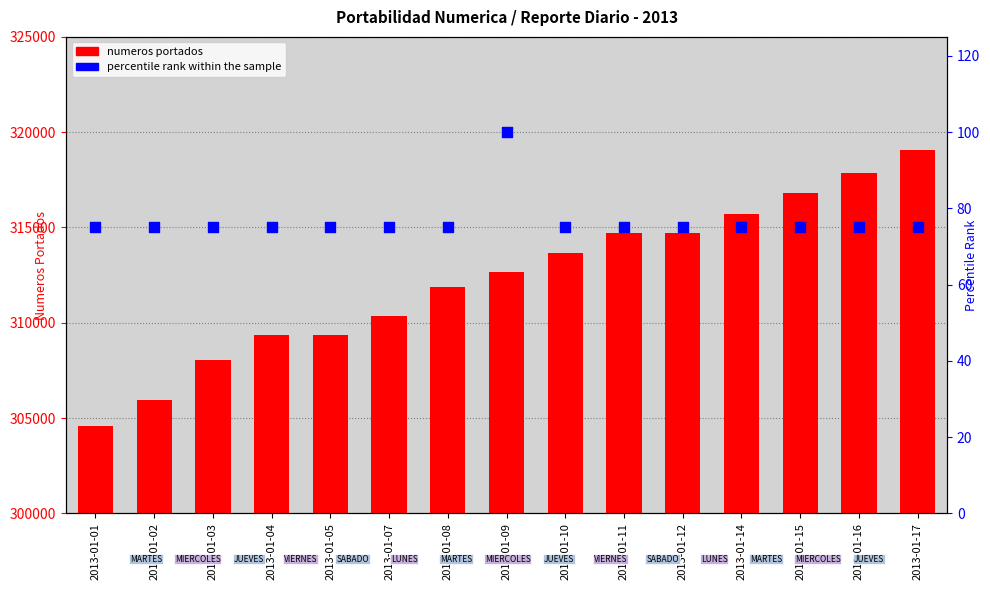

Which series contains the lowest Y value?

percentile rank within the sample